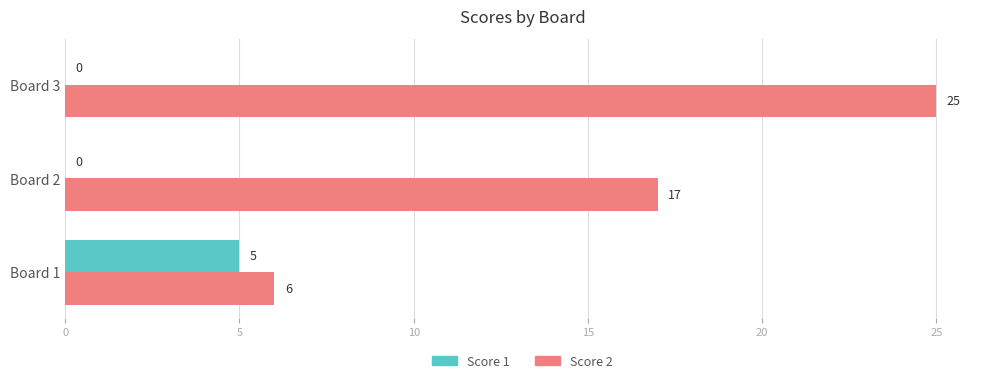

Between Board 1 and Board 2, which series saw the biggest shift?

Score 2